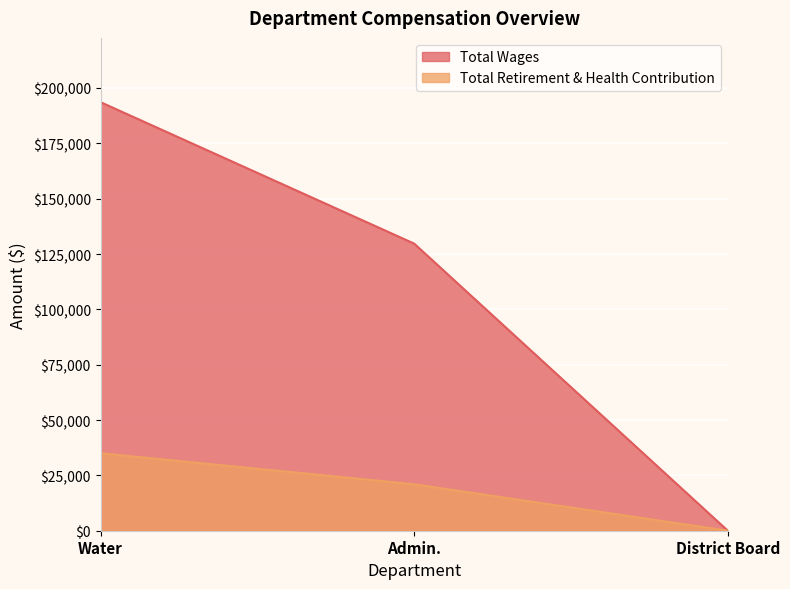

Reading right to left, what are all the values shown in this chart?

Total Wages: District Board=0	Admin.=129705	Water=193606
Total Retirement & Health Contribution: District Board=0	Admin.=21000	Water=35000